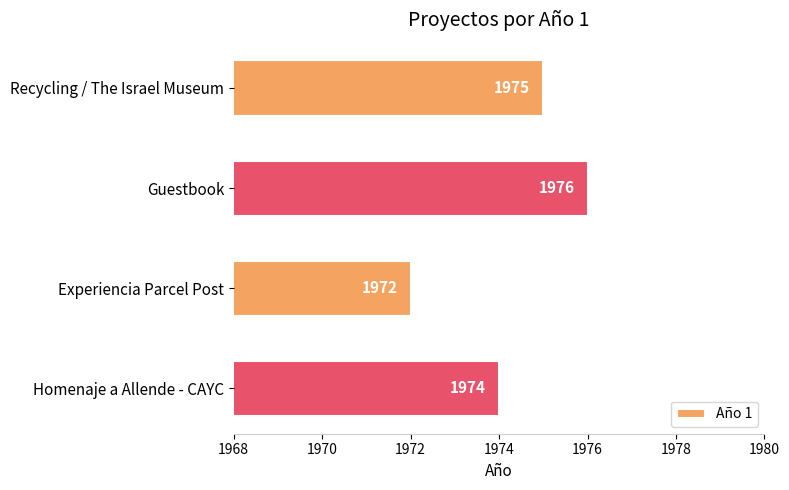

How many bars are there in total?

4